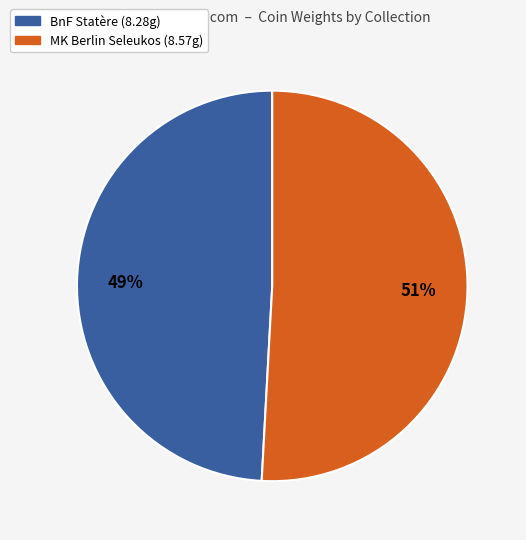

To the nearest percent, what is the average slice percentage?

50%